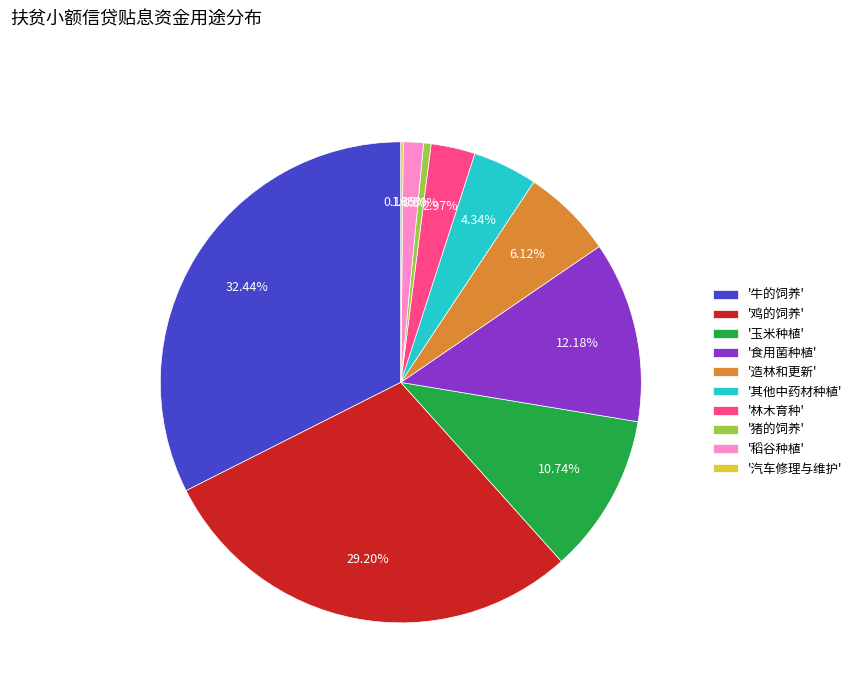

Is there a majority slice in this chart?

No